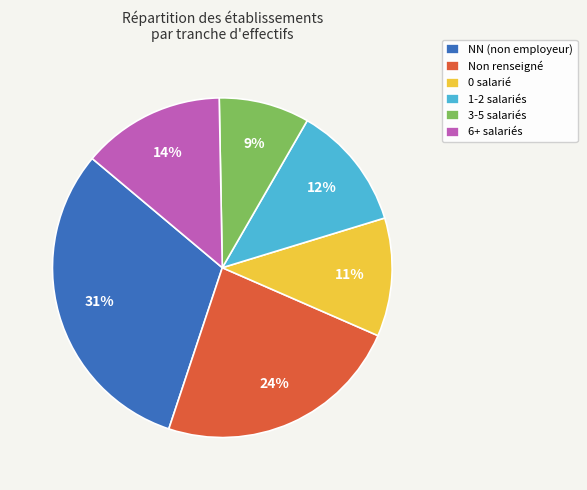

How many slices are in this pie chart?

6